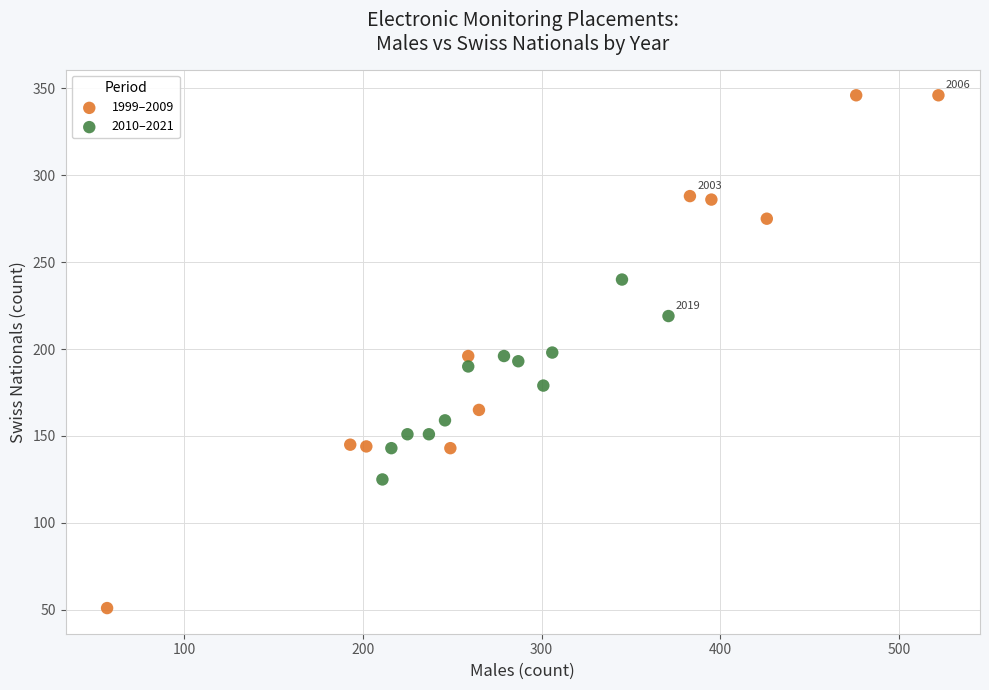

Which series contains the highest Y value?

1999–2009